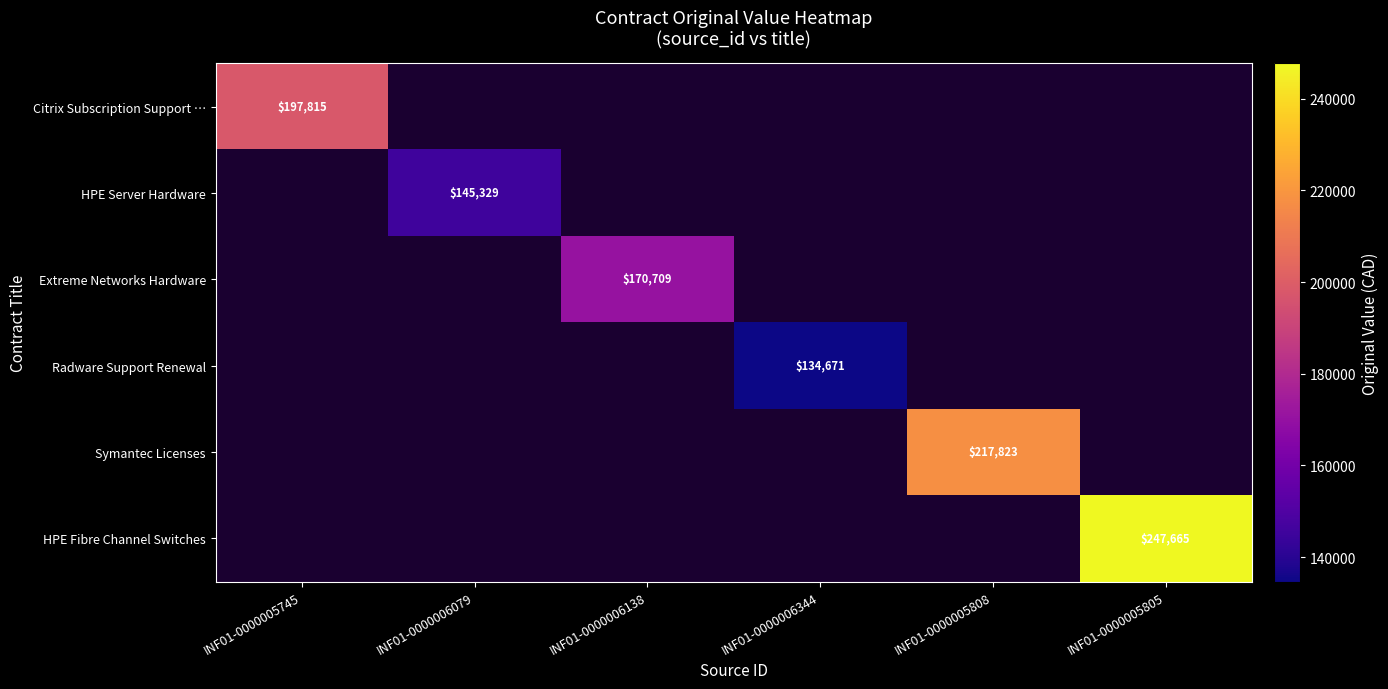

How many categories are shown in the chart?

6